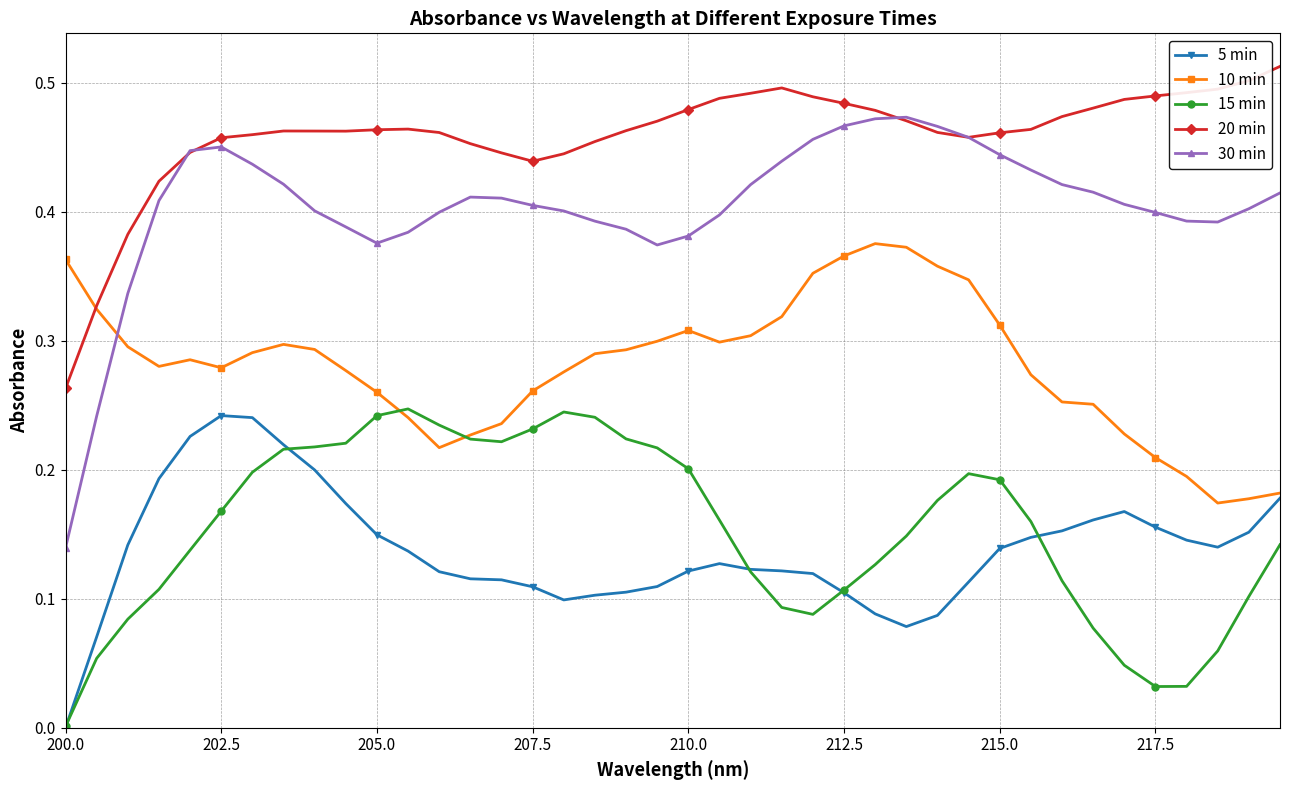

True or false: 15 min and 30 min cross at least once.

False